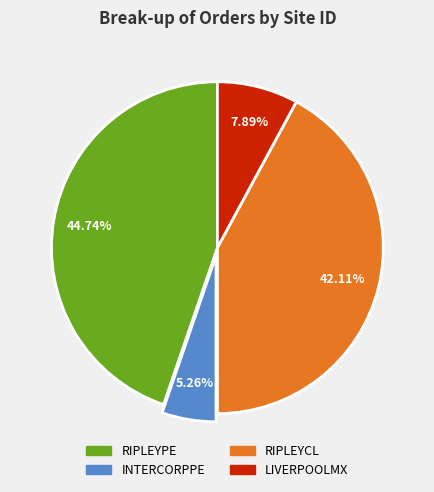

Is there any slice that represents more than half of the pie?

No